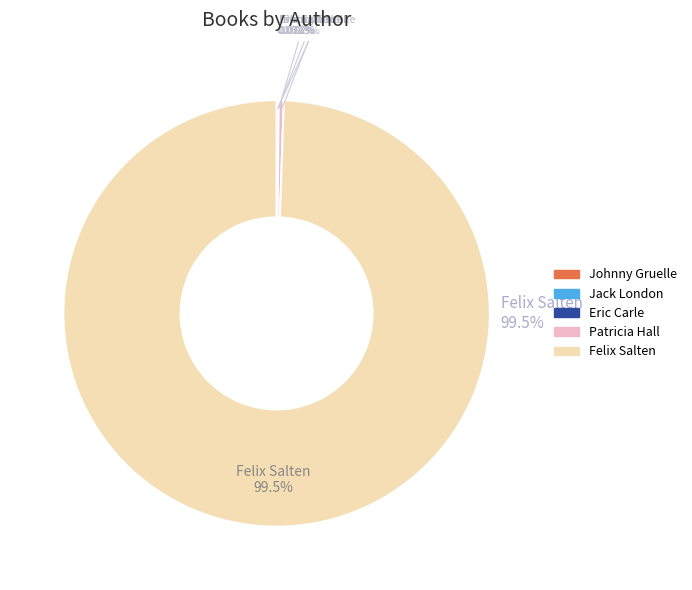

How many segments does this pie chart have?

5